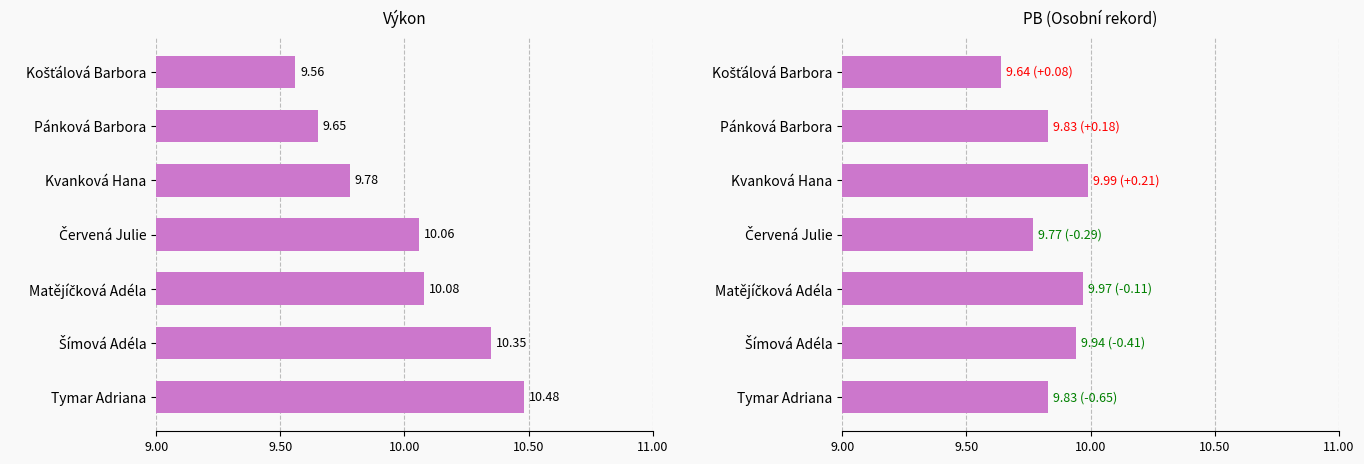

Which series has the widest spread of values?

Výkon